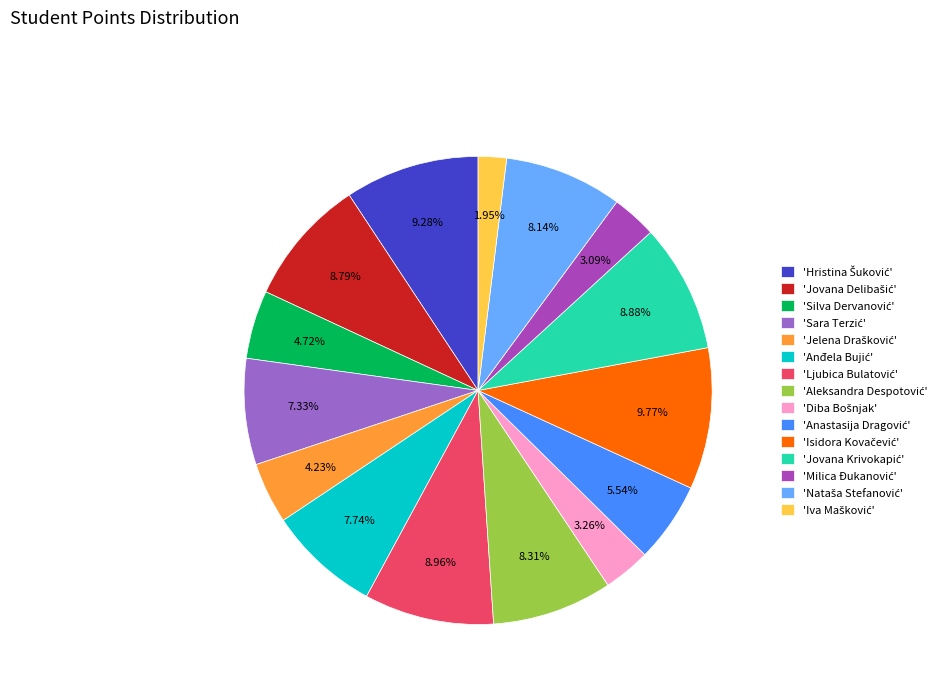

Is there a majority slice in this chart?

No